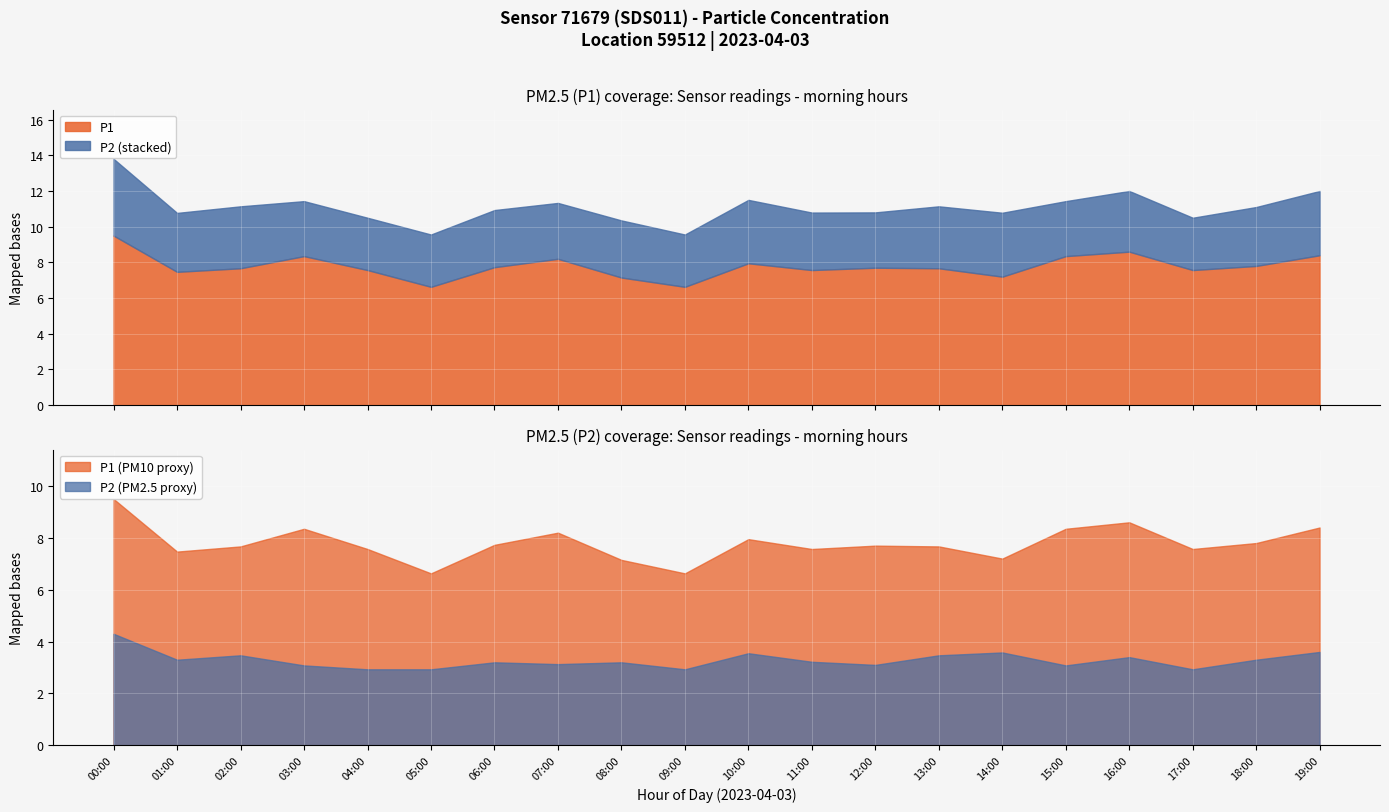

List the series in order of their peak value, highest first.

P1, P2